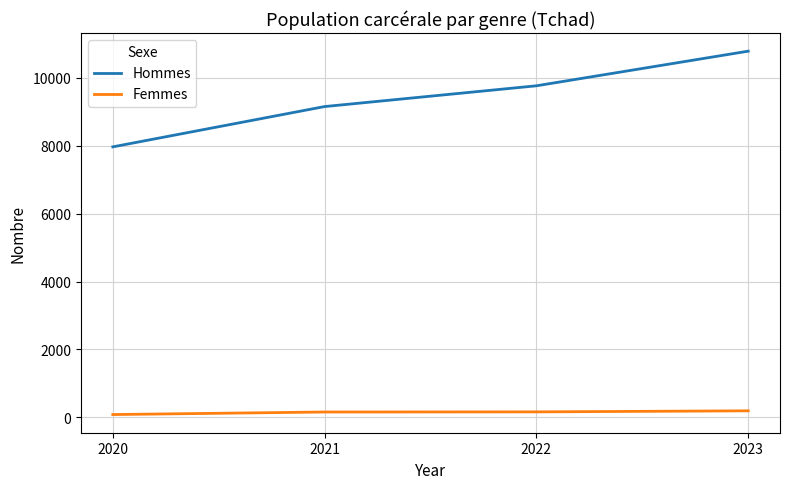

At 2023, list the series in order from largest to smallest.

Hommes, Femmes